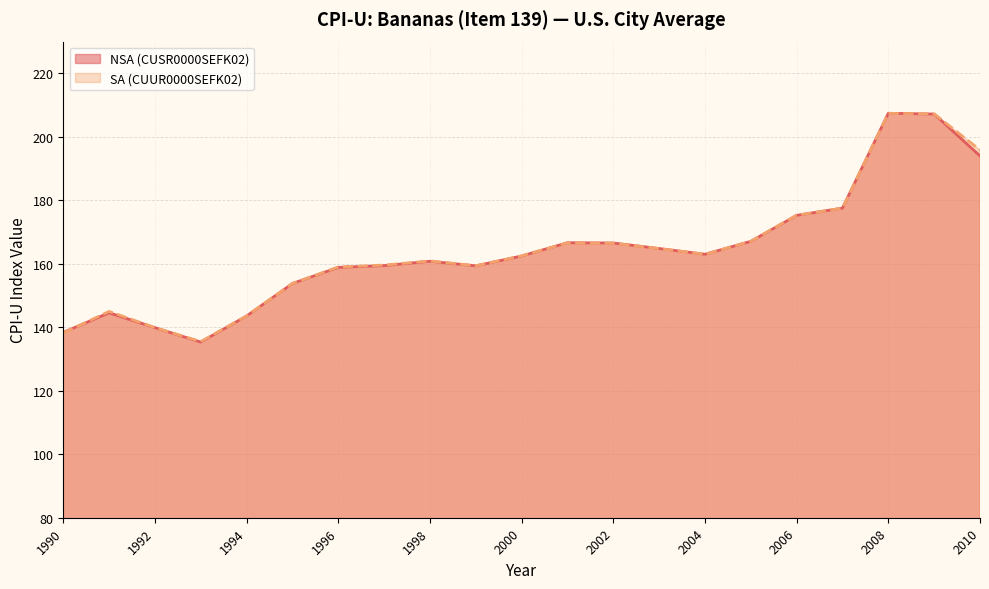

Is it true that NSA (CUSR0000SEFK02) equals 74.9 at 1994?

False